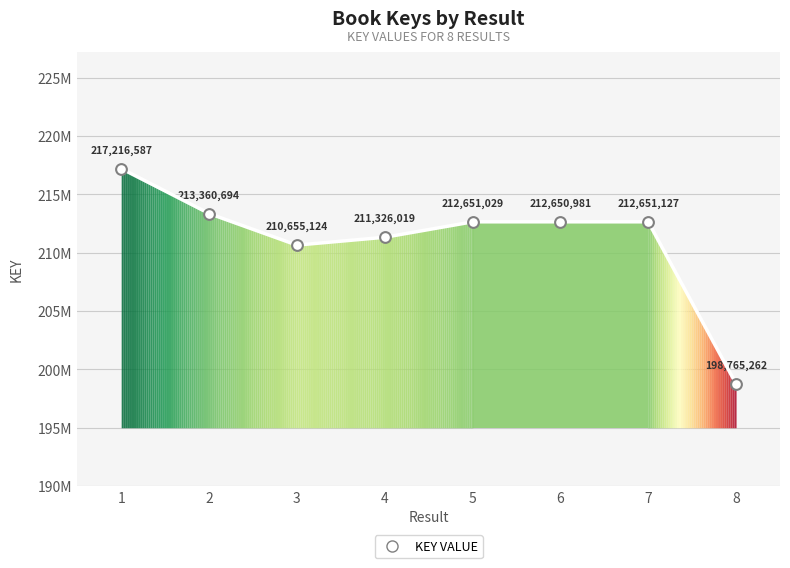

Approximately how many times larger is the value at 8 compared to 7?

0.9